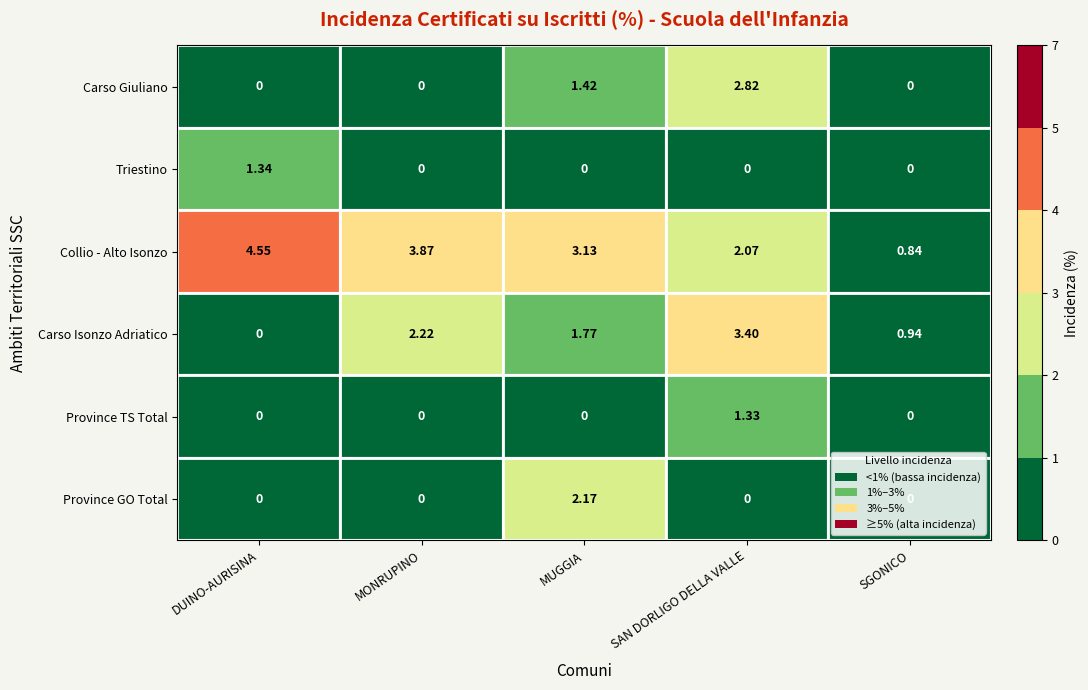

Which series has the widest spread of values?

Collio - Alto Isonzo